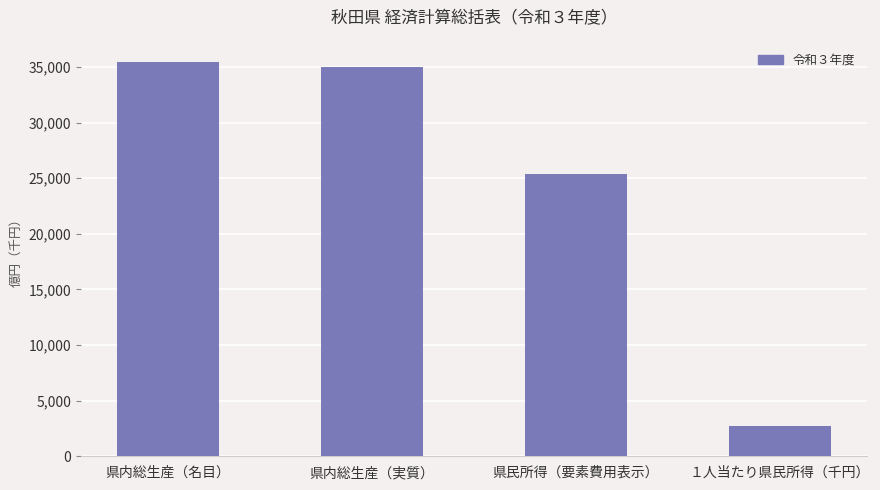

At which category does the chart reach its peak across all series?

県内総生産（名目）